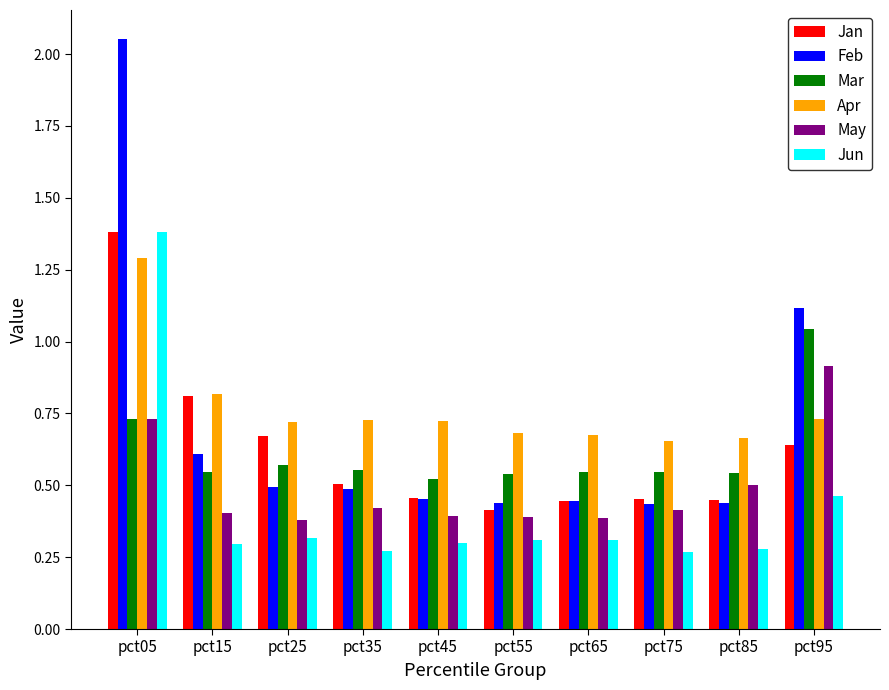

At which label does Apr reach its peak?

pct05